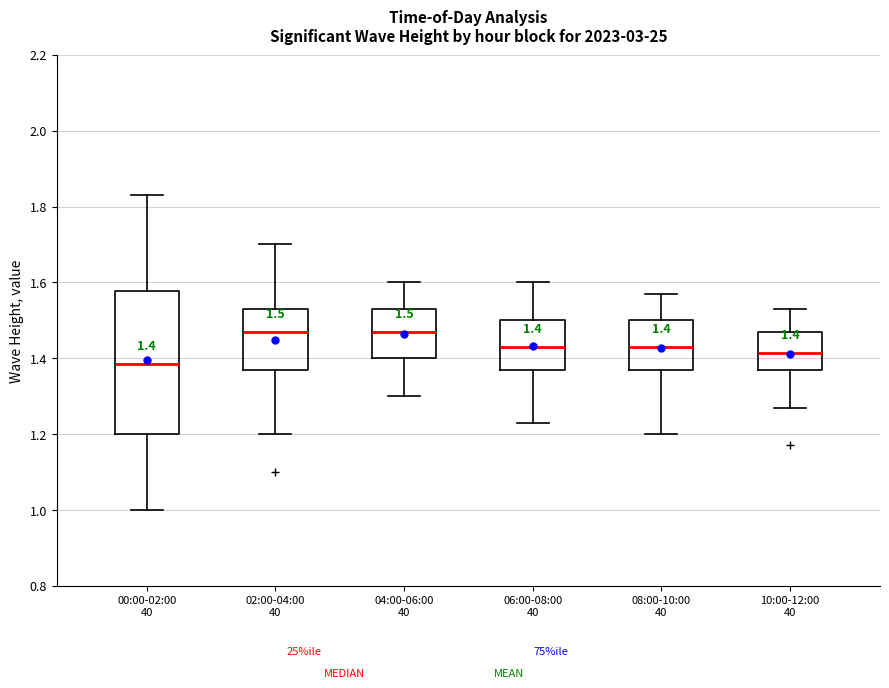

Which box's median line is the lowest?

00:00-02:00 40